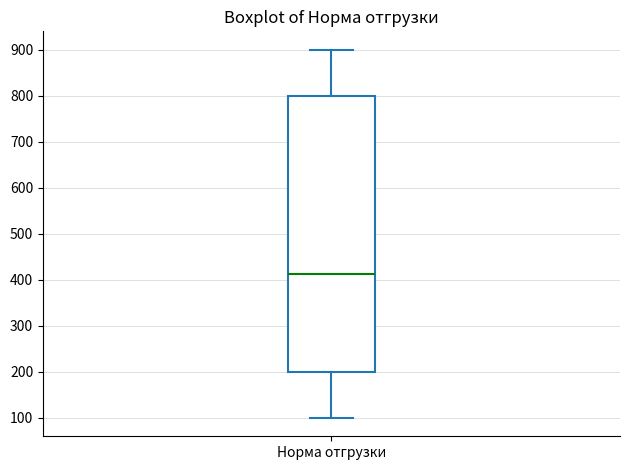

Transcribe this box plot: give where the median line is, the range the box spans, and where the two whiskers end, as read against the y-axis. The values are not printed on the chart, so give them approximately, as read against the axis.

median 410, box 200 to 800, whiskers 100 to 900